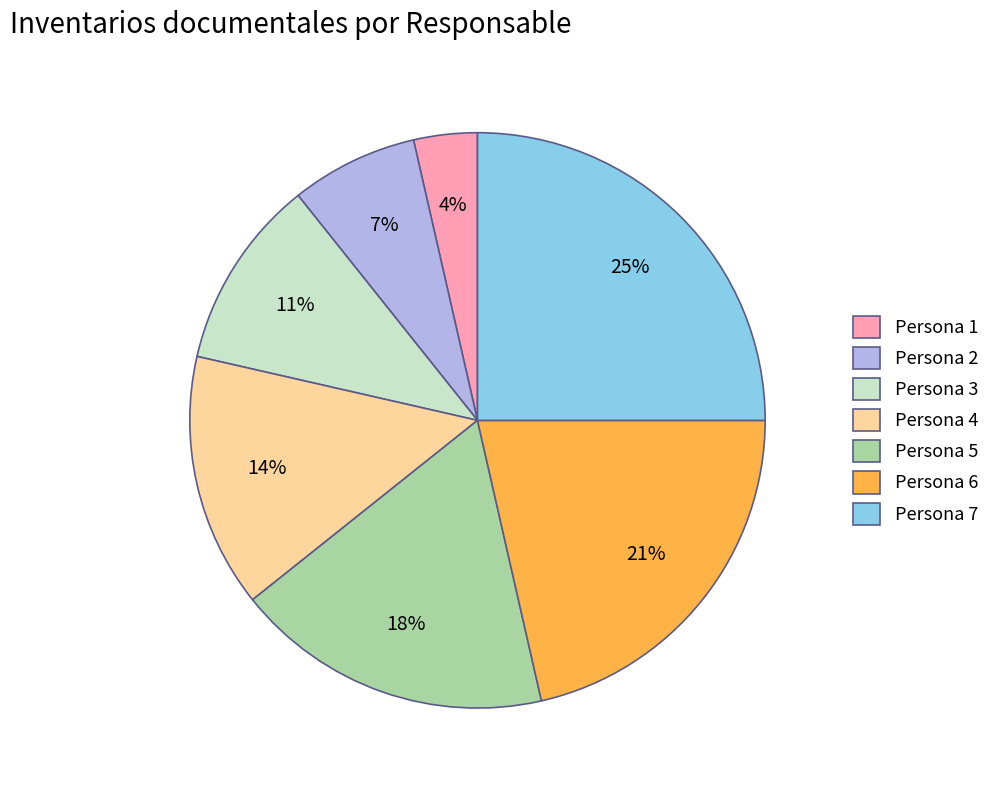

How many slices are in this pie chart?

7